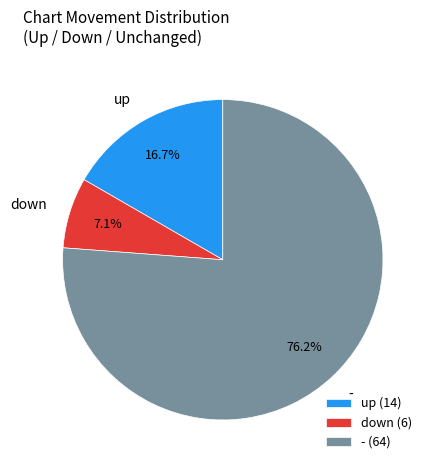

Which category has the smallest portion of the pie?

down